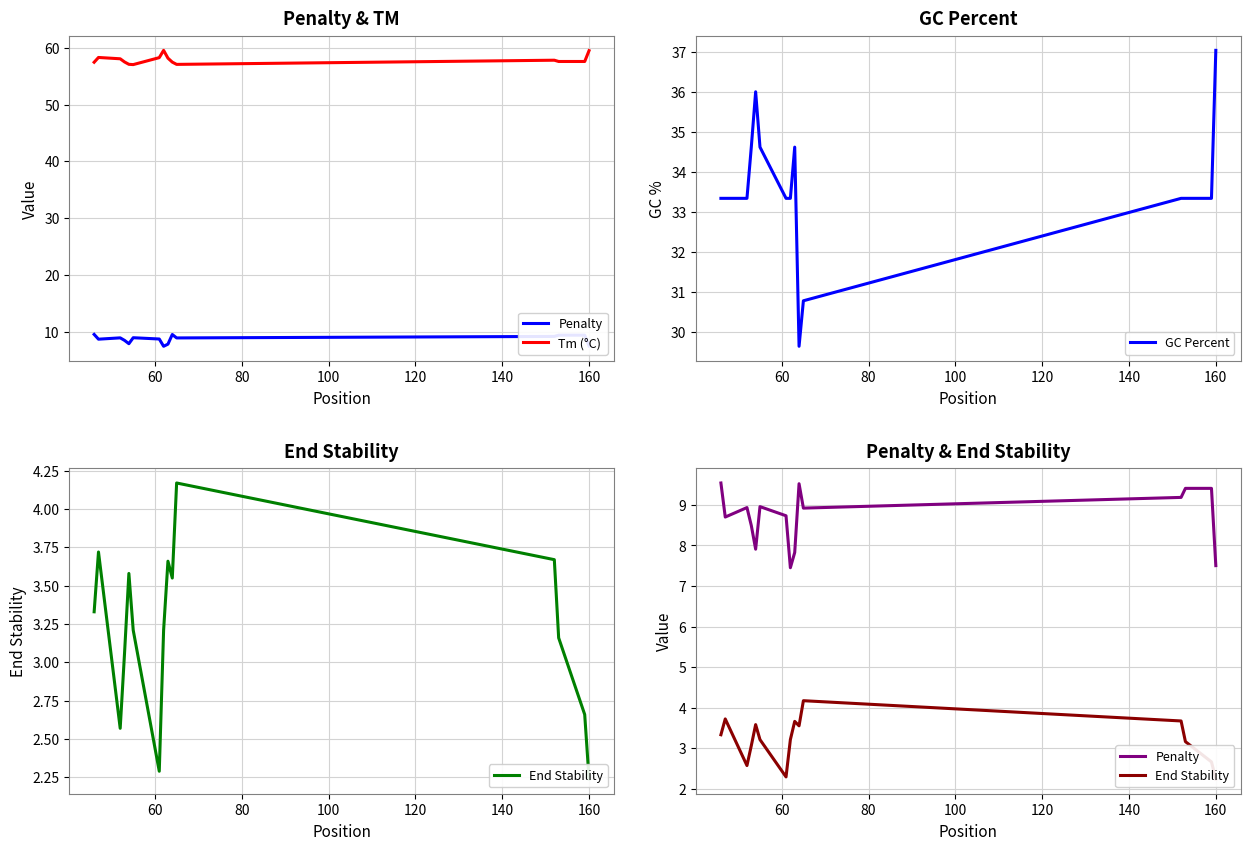

At how many categories does at least one series exceed 16?

15